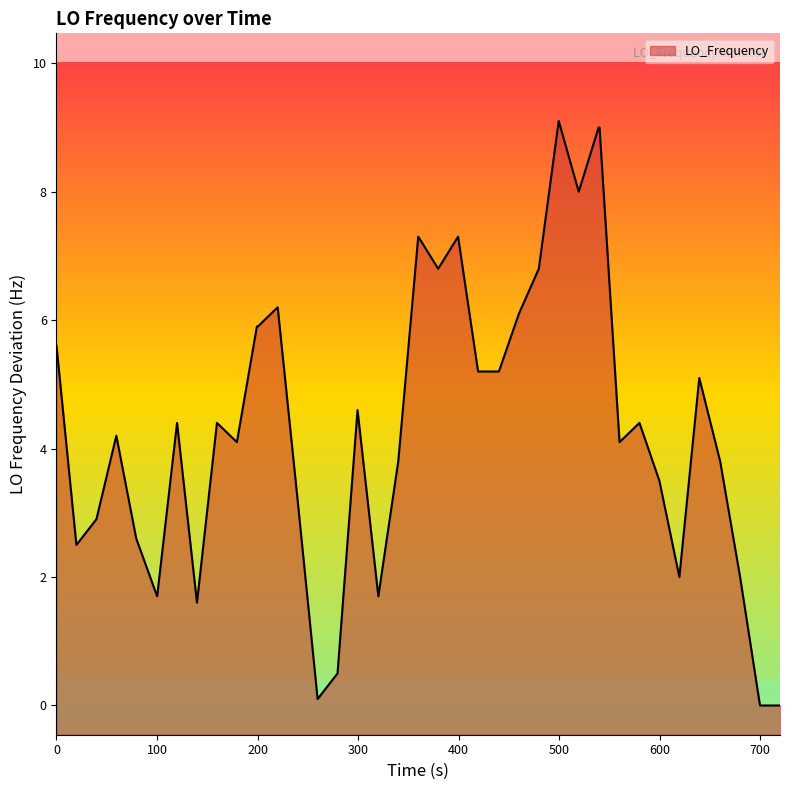

What is the greatest value displayed?

9.1